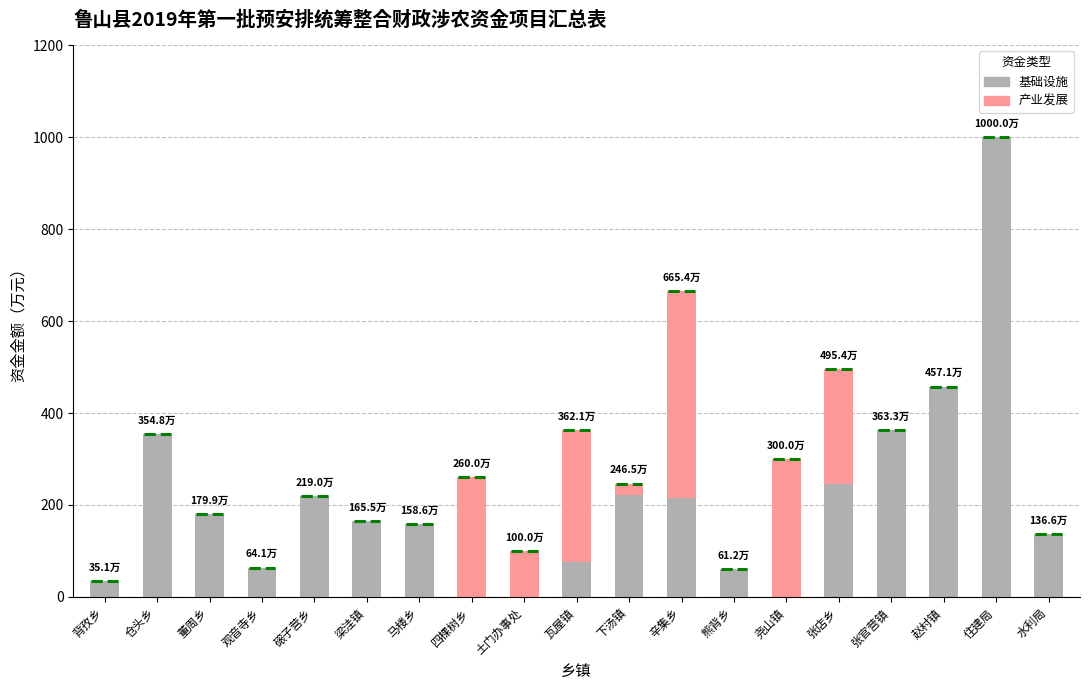

Between 尧山镇 and 水利局, which series saw the biggest shift?

产业发展